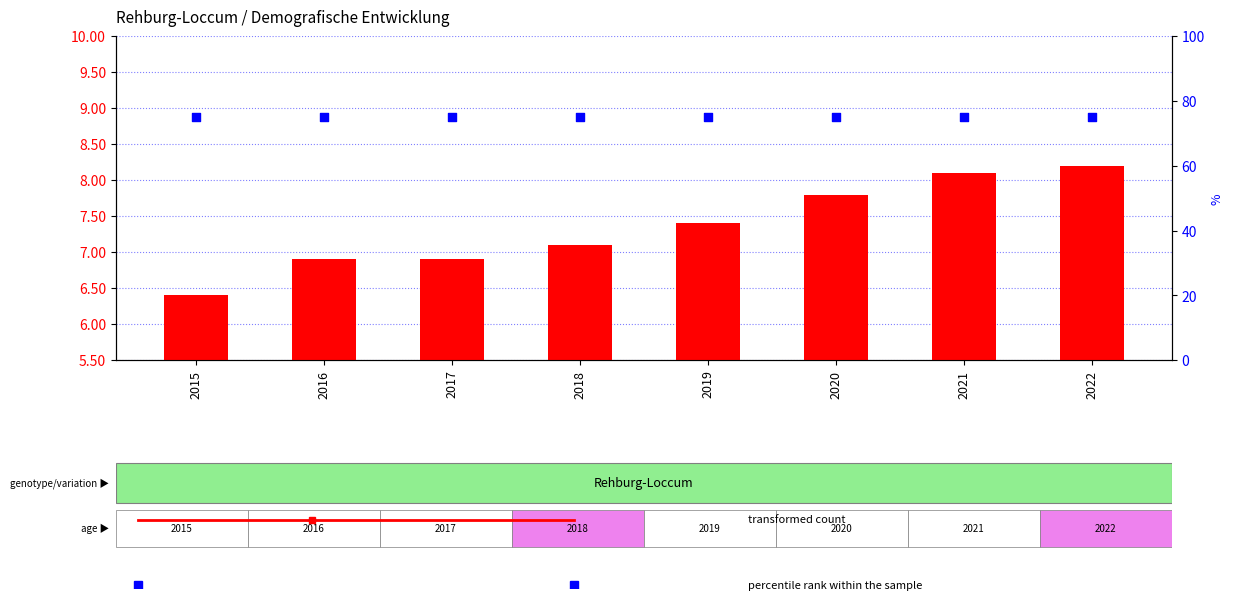

Is the value of transformed count at 2019 greater than the value of percentile rank within the sample at 2021?

No